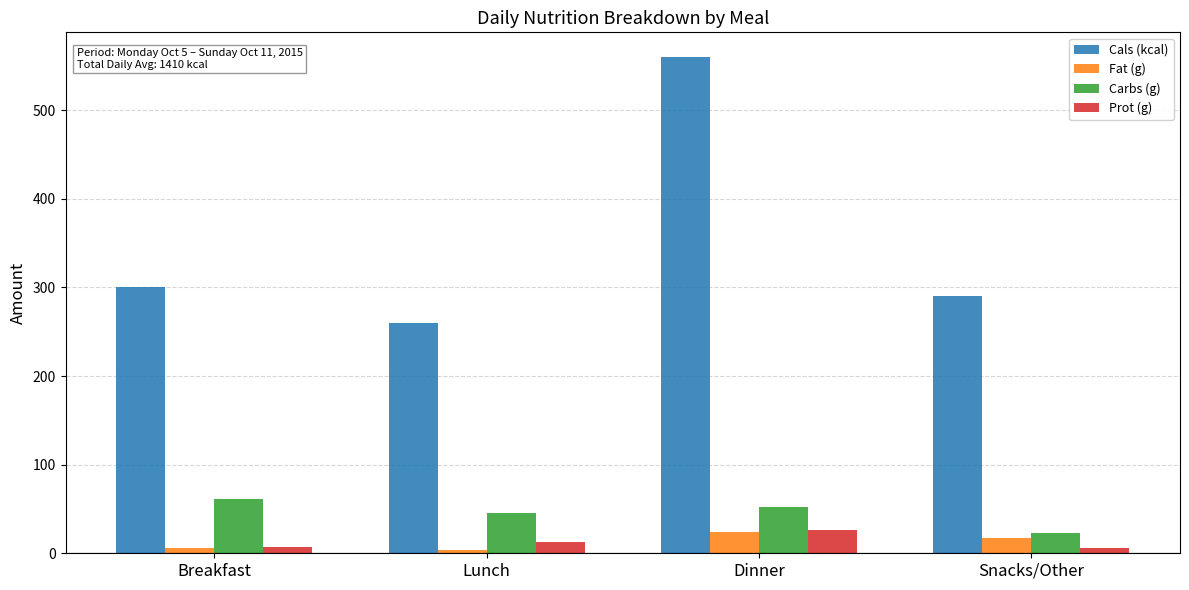

At which label is Prot (g) closest to 16?

Lunch